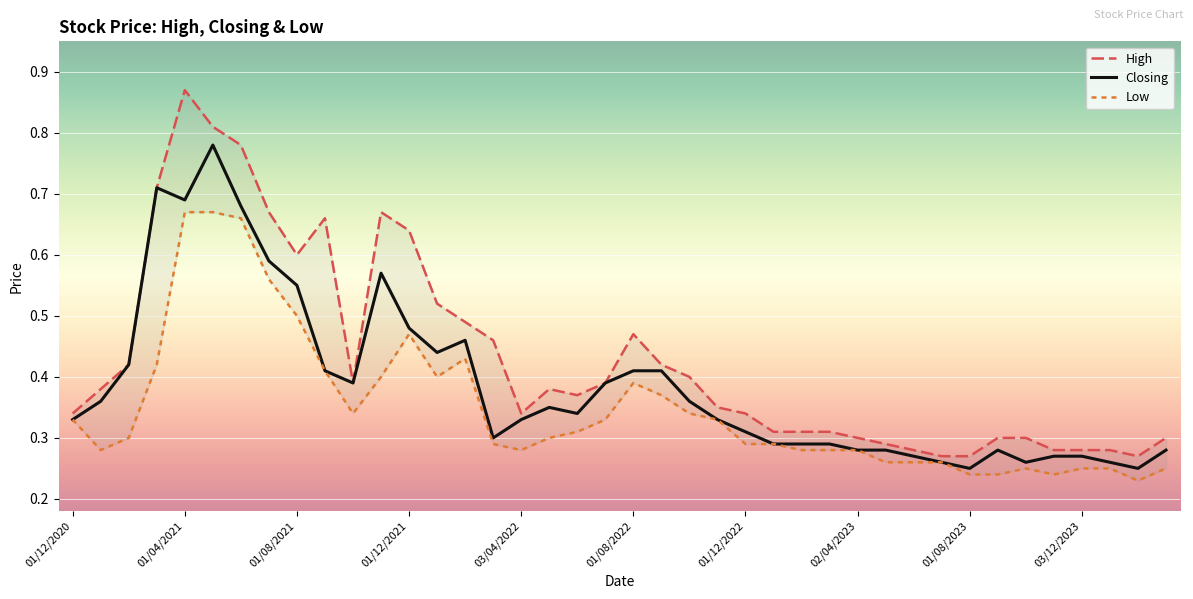

Which has a higher value, 02/10/2022 or 03/04/2022?

02/10/2022